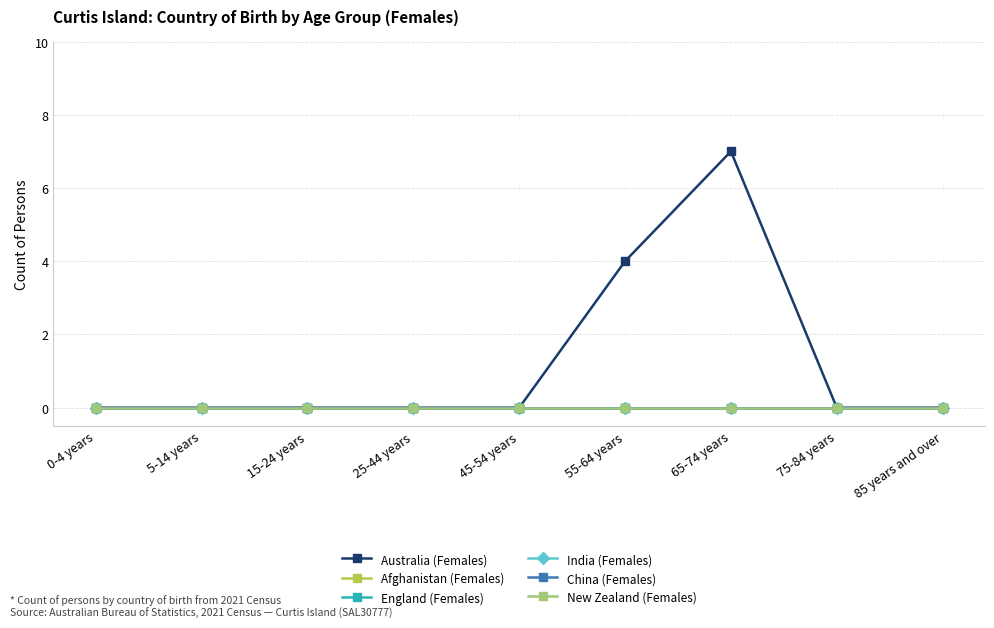

True or false: Australia (Females) and New Zealand (Females) cross at least once.

False